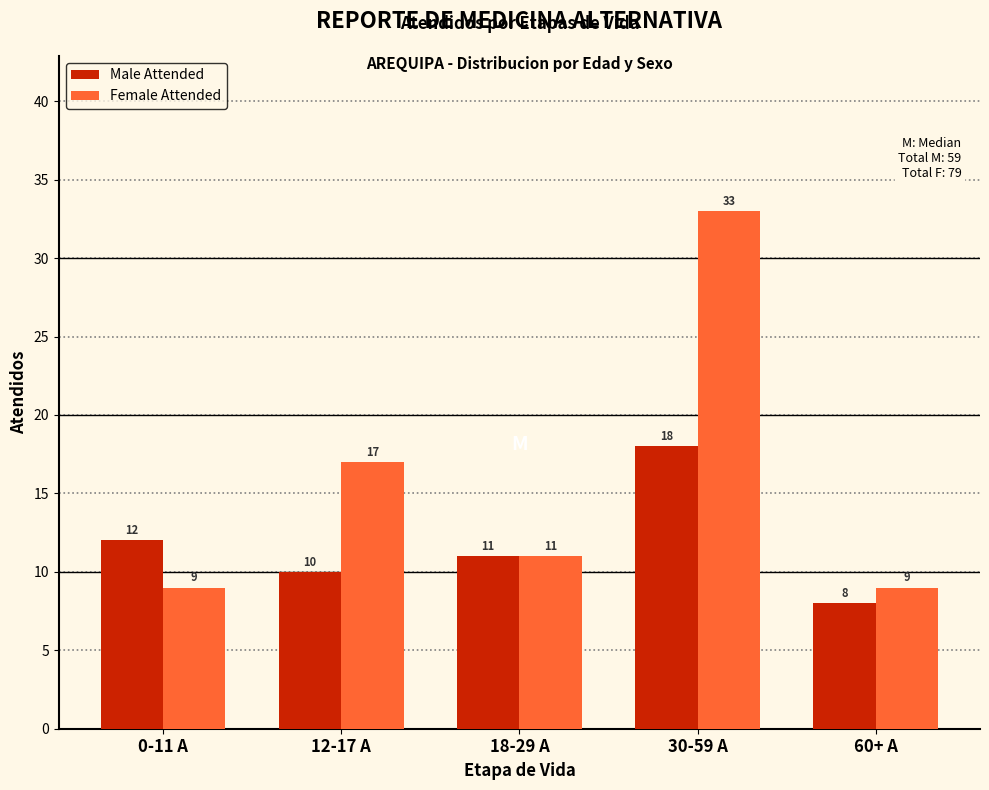

Reading right to left, transcribe all the data shown in this chart.

Male Attended: 8	18	11	10	12
Female Attended: 9	33	11	17	9